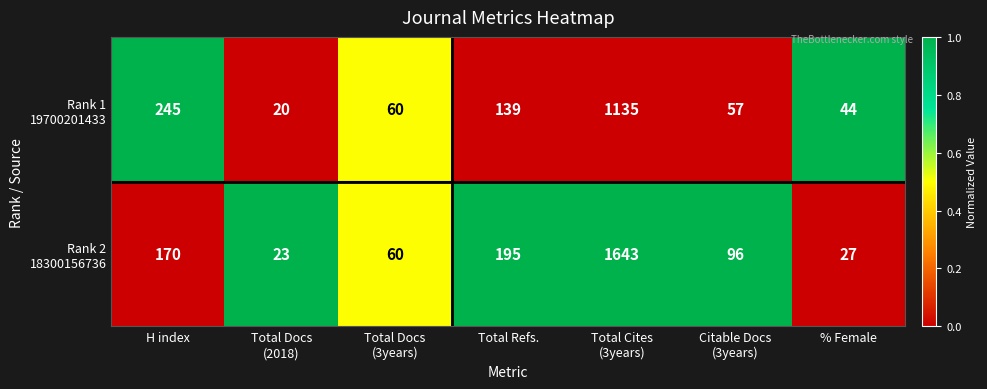

At which category is the sum across all series the highest?

Total Cites
(3years)